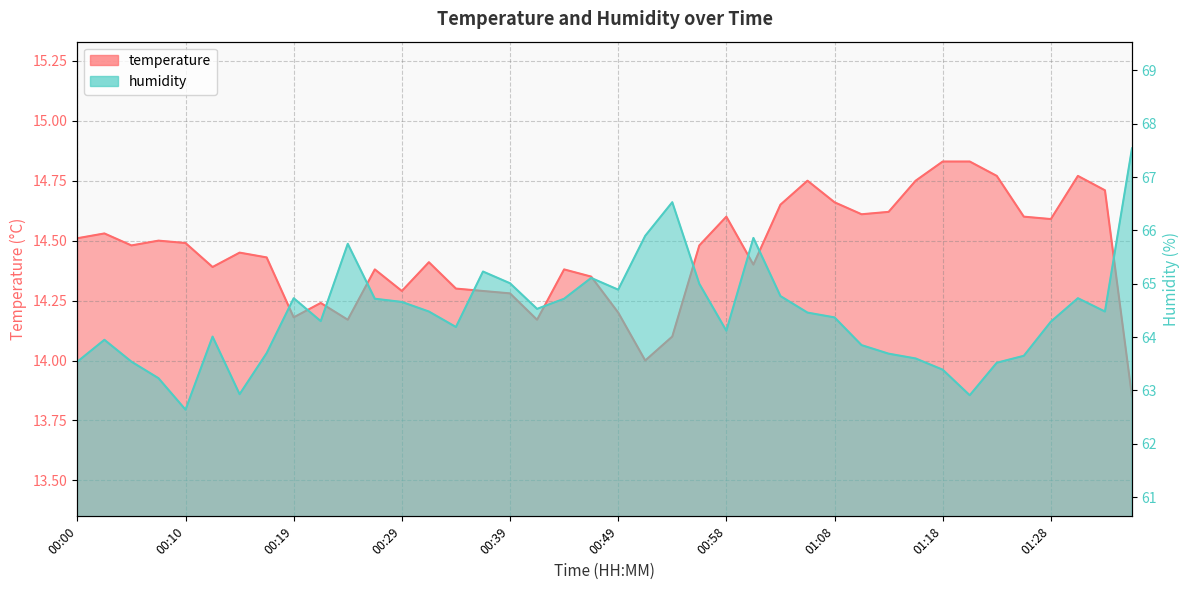

Is the value of humidity at 00:15 greater than the value of temperature at 01:18?

Yes